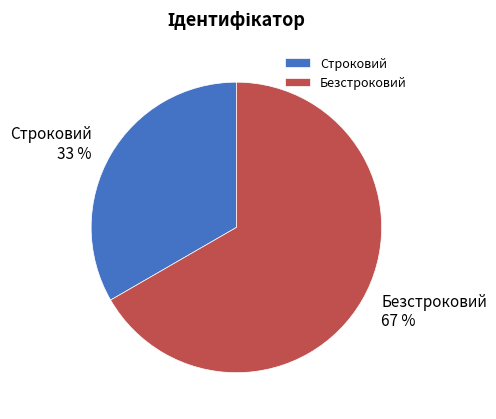

Is Безстроковий the majority of the pie?

Yes